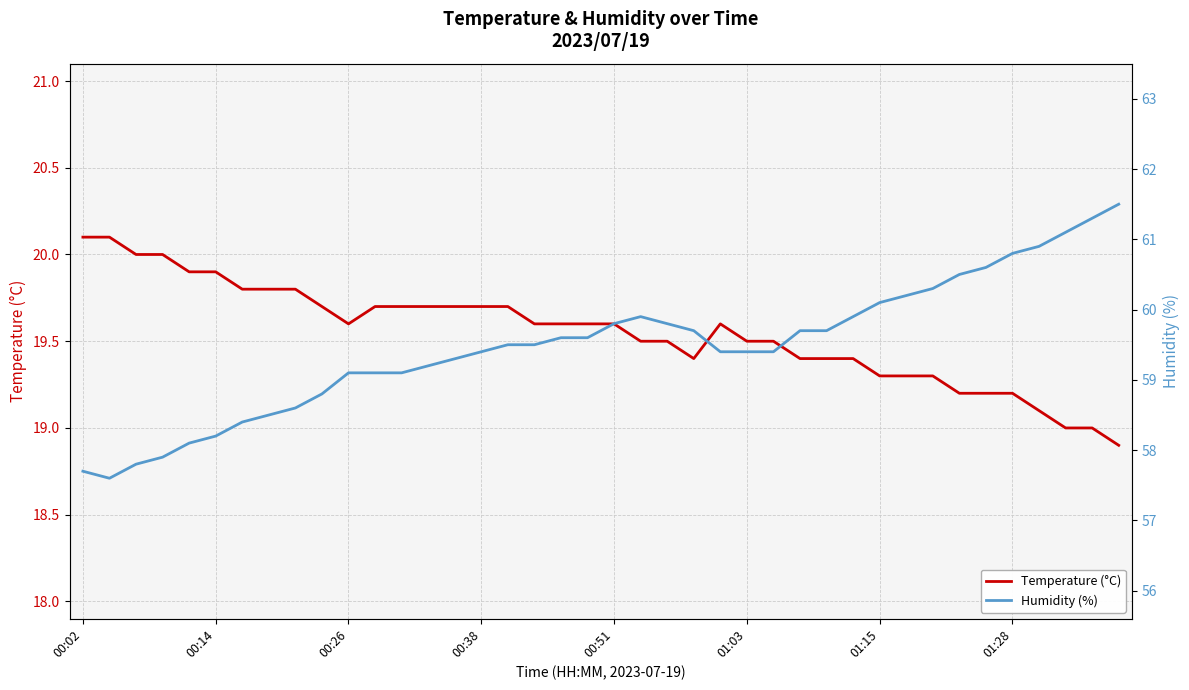

What is the value of the Temperature (°C) point at the 8th from the left?

19.8